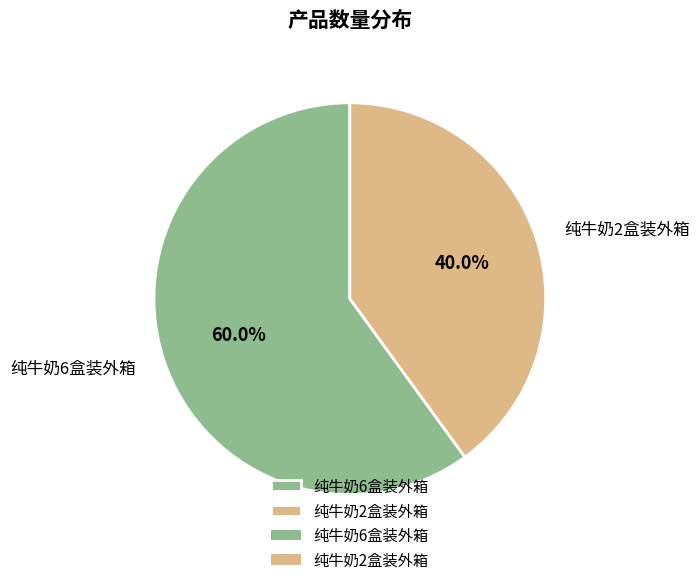

What percentage is the 纯牛奶6盒装外箱 slice, to the nearest percent?

60%